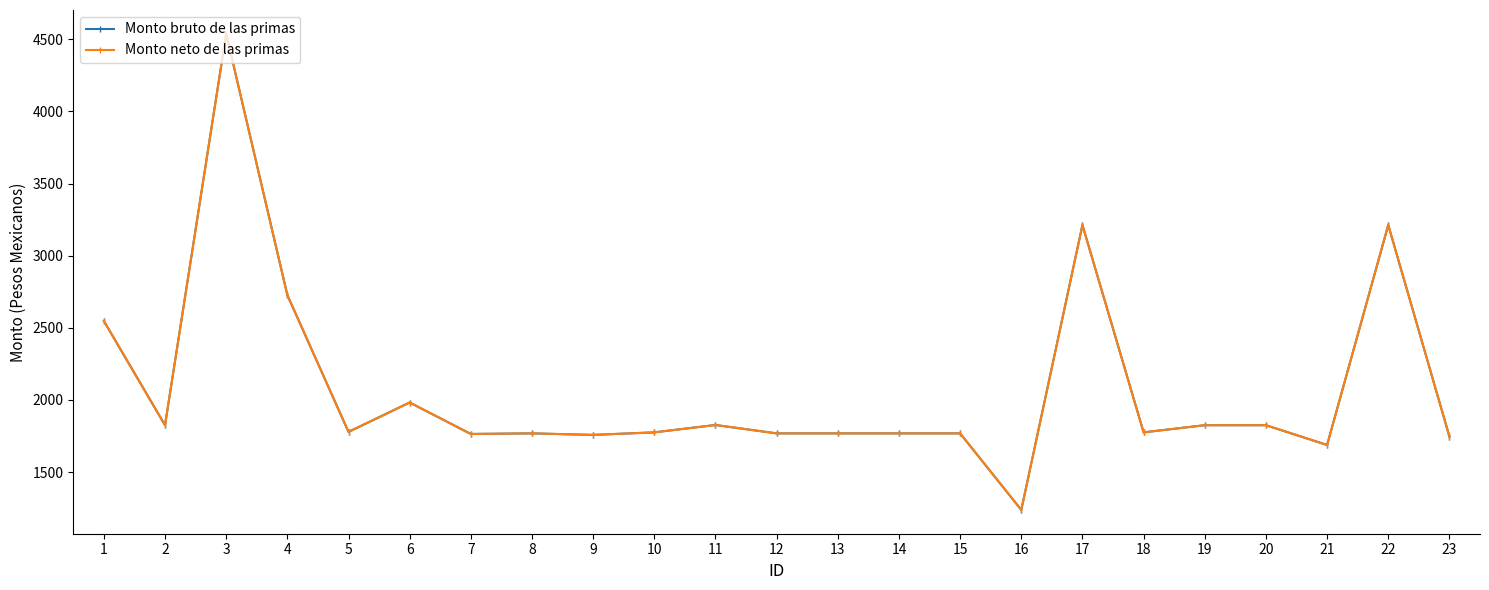

List the labels in order of Monto neto de las primas value, smallest first.

16, 21, 23, 9, 7, 8, 12, 13, 14, 15, 10, 18, 5, 2, 19, 20, 11, 6, 1, 4, 17, 22, 3